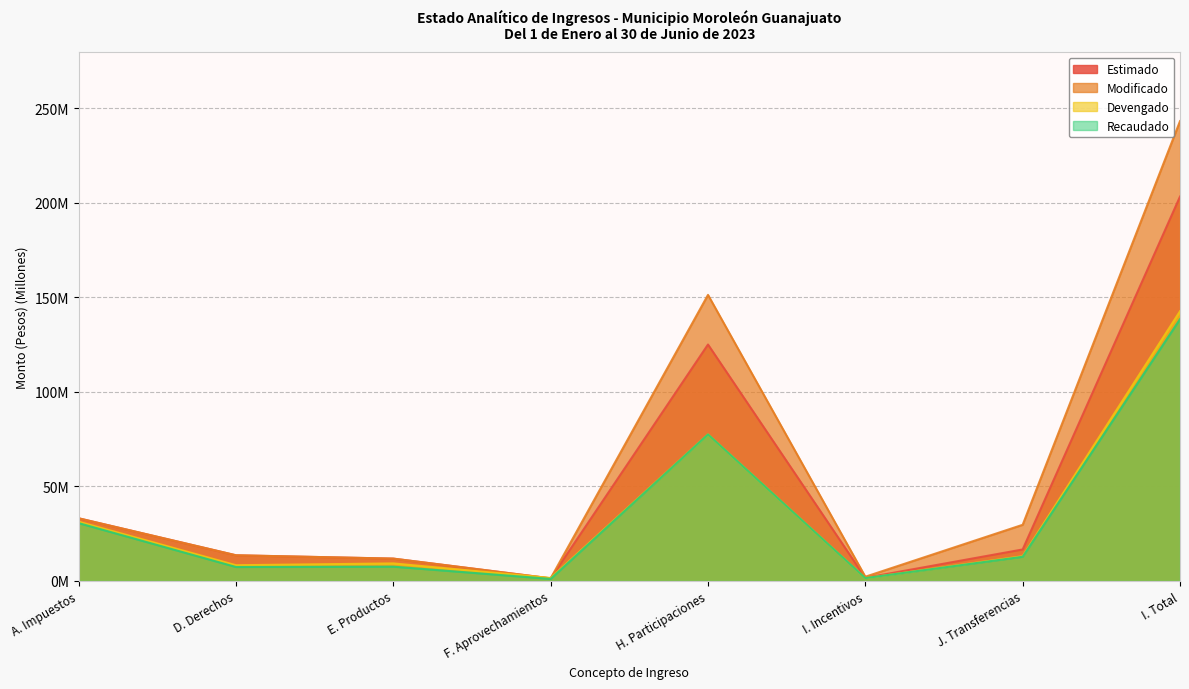

Reading right to left, extract all data points from this chart.

Estimado: I. Total=203.4	J. Transferencias=16.7	I. Incentivos=1.7	H. Participaciones=125.1	F. Aprovechamientos=1.4	E. Productos=11.8	D. Derechos=13.6	A. Impuestos=33.2
Modificado: I. Total=243.3	J. Transferencias=29.7	I. Incentivos=2.2	H. Participaciones=151.4	F. Aprovechamientos=1.4	E. Productos=11.8	D. Derechos=13.6	A. Impuestos=33.2
Devengado: I. Total=142.7	J. Transferencias=13.1	I. Incentivos=1.5	H. Participaciones=77.5	F. Aprovechamientos=1.6	E. Productos=9.3	D. Derechos=8.3	A. Impuestos=31.4
Recaudado: I. Total=138.5	J. Transferencias=12.8	I. Incentivos=1.5	H. Participaciones=77.5	F. Aprovechamientos=1.1	E. Productos=7.6	D. Derechos=7.4	A. Impuestos=30.6